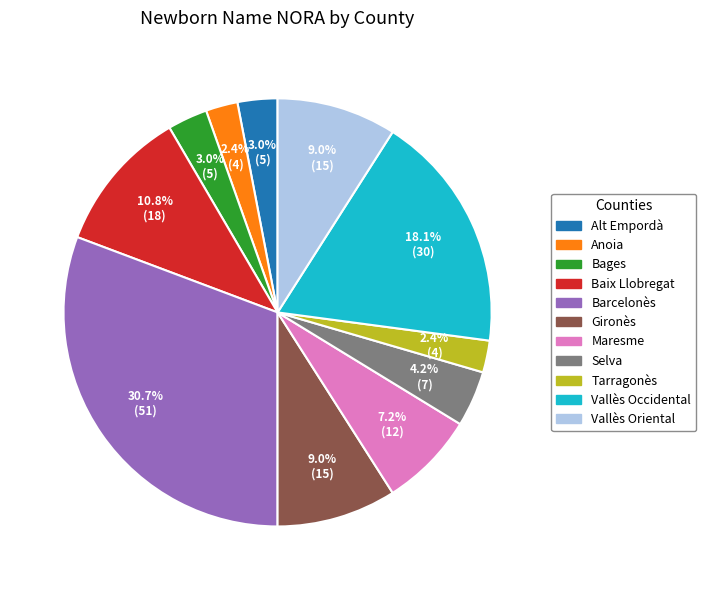

Does Vallès Occidental represent more than half of the total?

No